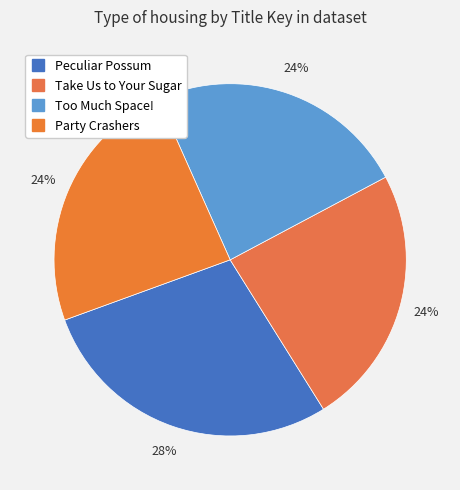

How many segments does this pie chart have?

4